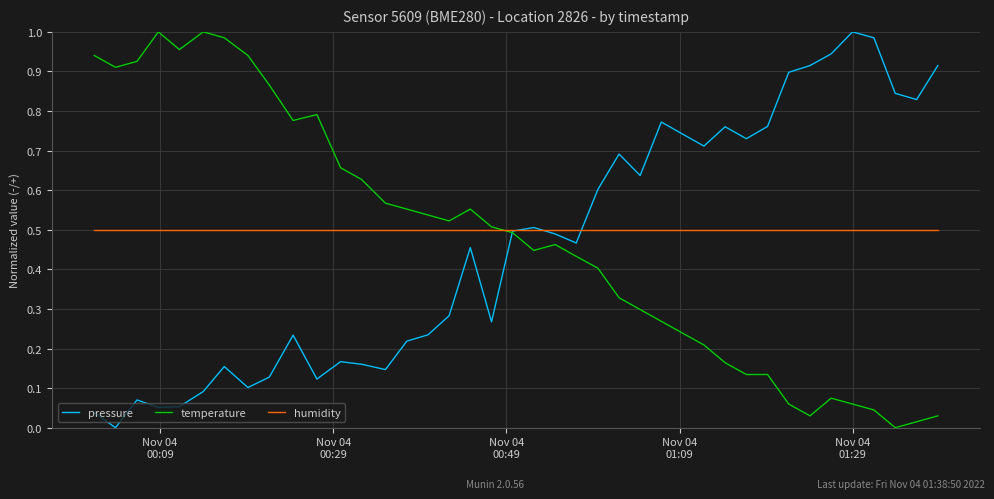

What is the sum of all pressure values?

18.7